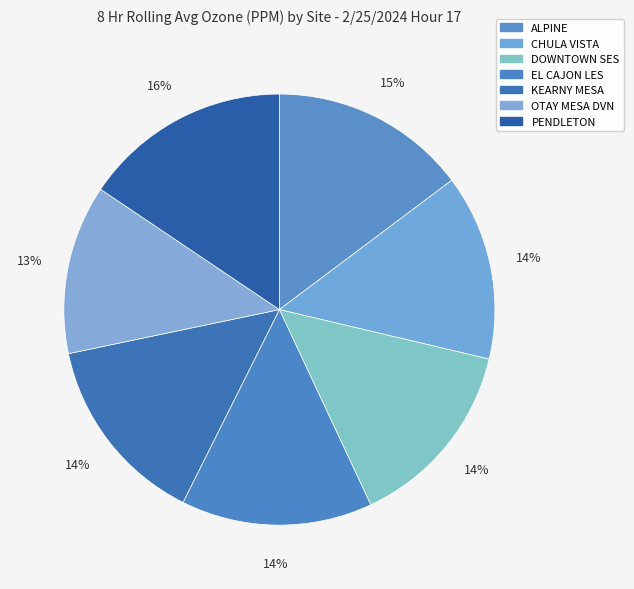

To the nearest percent, what is the combined percentage of PENDLETON and CHULA VISTA?

30%